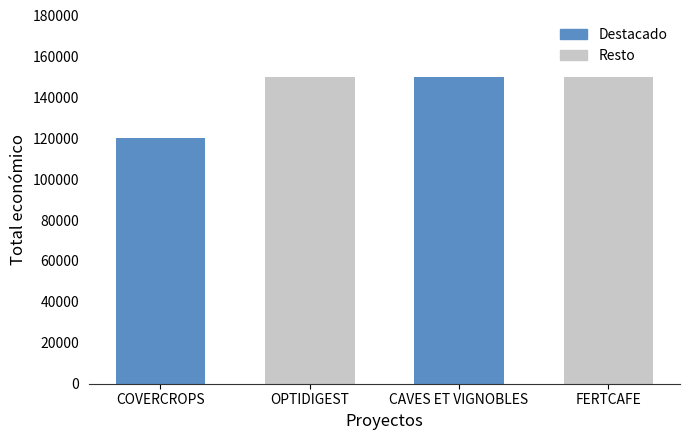

Rank the categories by value from highest to lowest.

OPTIDIGEST, CAVES ET VIGNOBLES, FERTCAFE, COVERCROPS